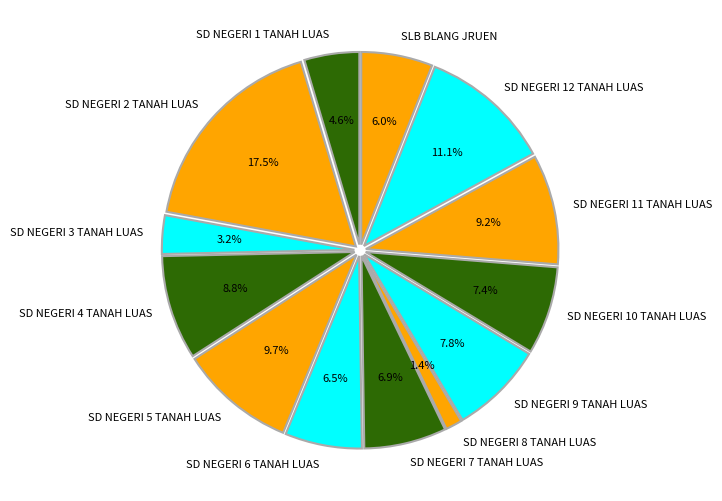

Between SD NEGERI 10 TANAH LUAS and SD NEGERI 2 TANAH LUAS, which is larger?

SD NEGERI 2 TANAH LUAS